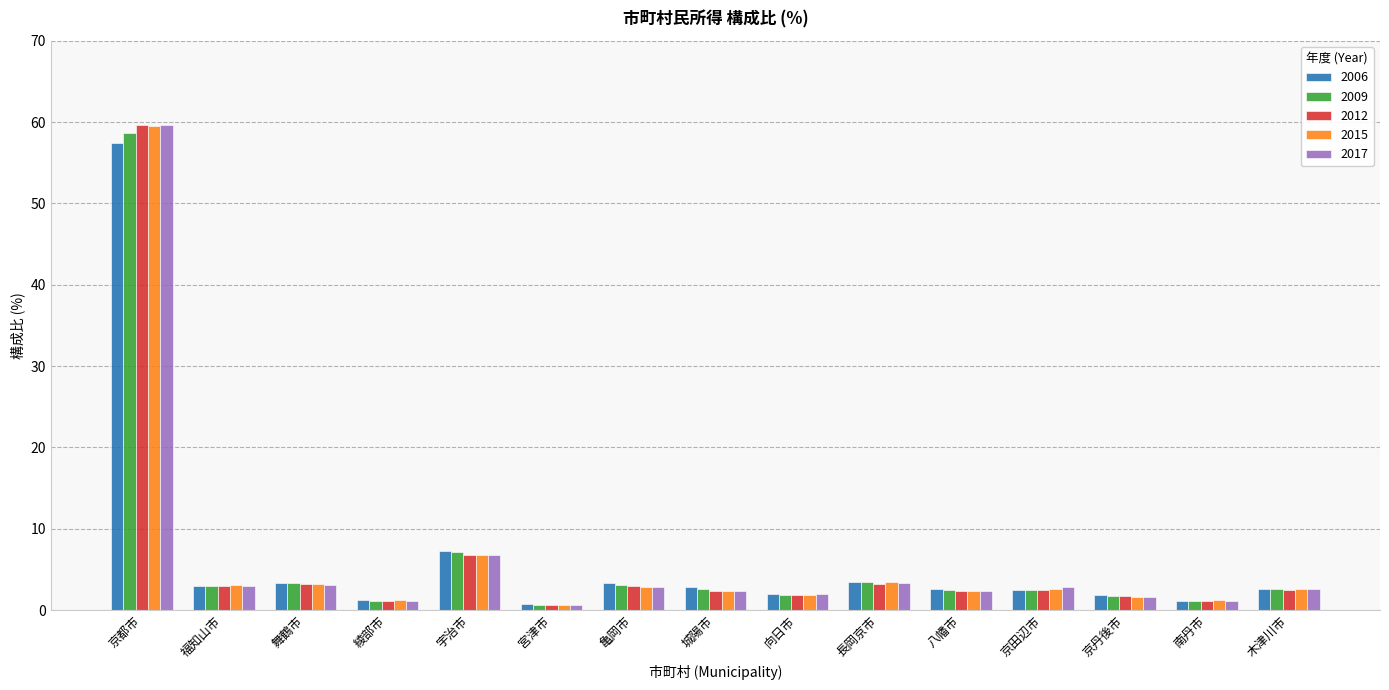

What is the label of the 14th bar from the right?

福知山市